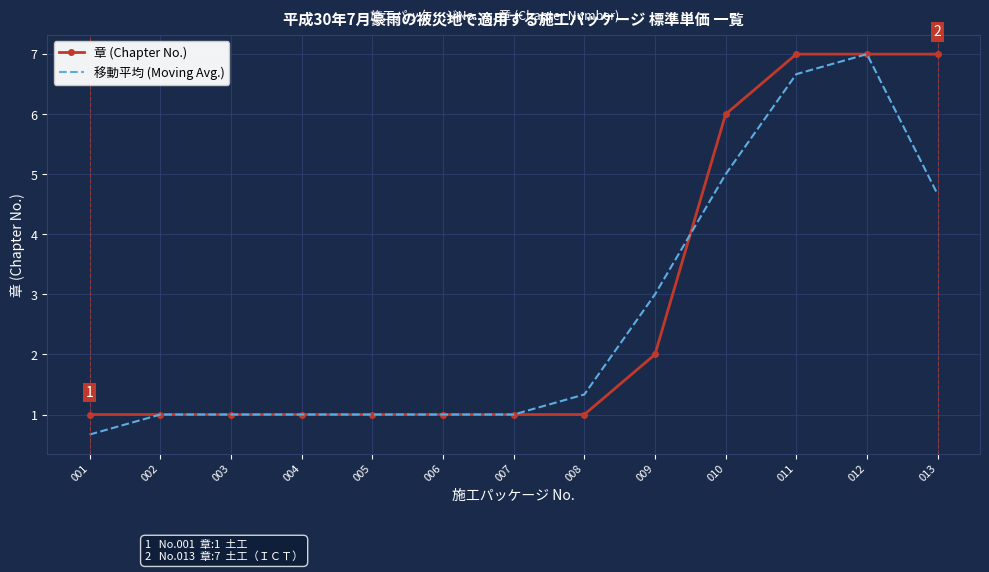

What is the maximum value for 移動平均 (Moving Avg.)?

7.0